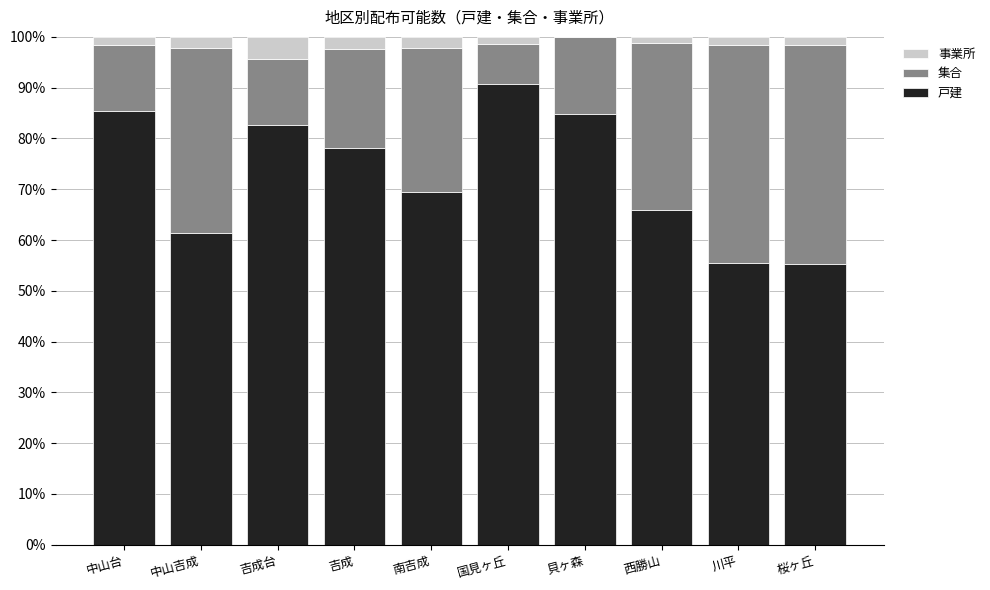

What is the maximum value for 戸建?

90.8